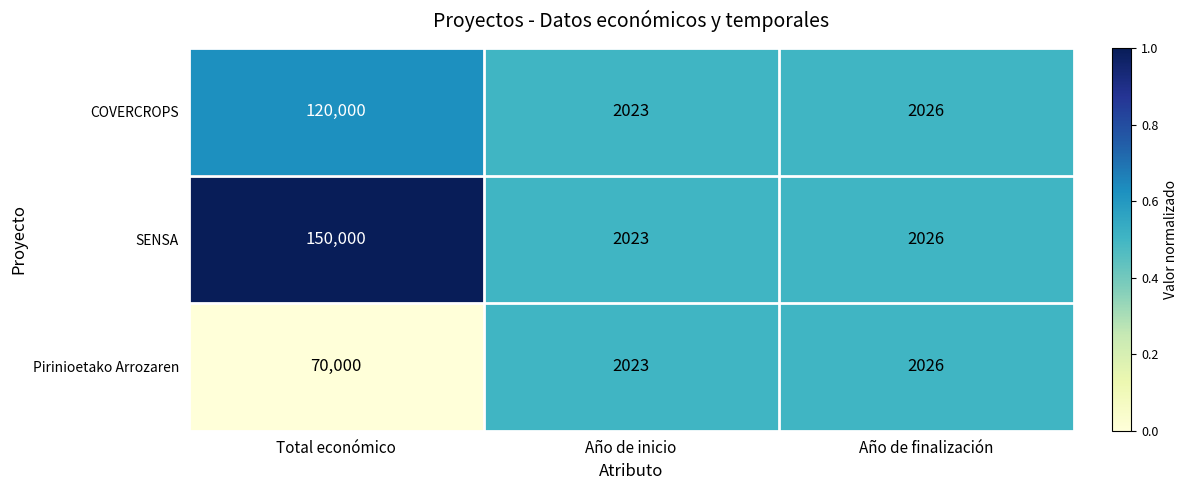

Rank the series by their maximum value, from highest to lowest.

SENSA, COVERCROPS, Pirinioetako Arrozaren